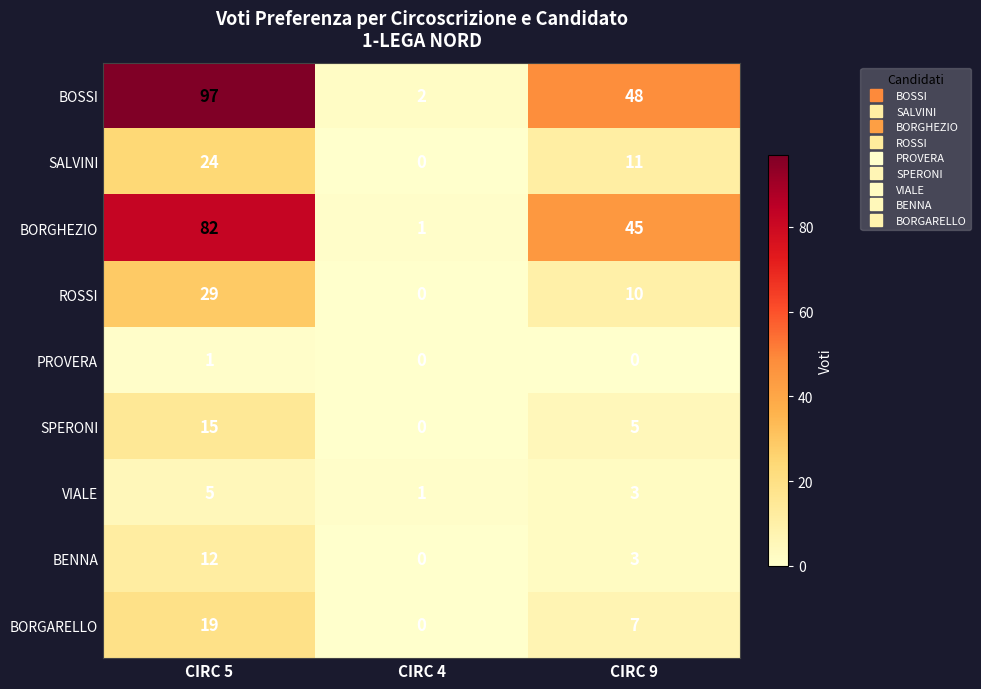

Count the VIALE values in the range 1 to 5.

3